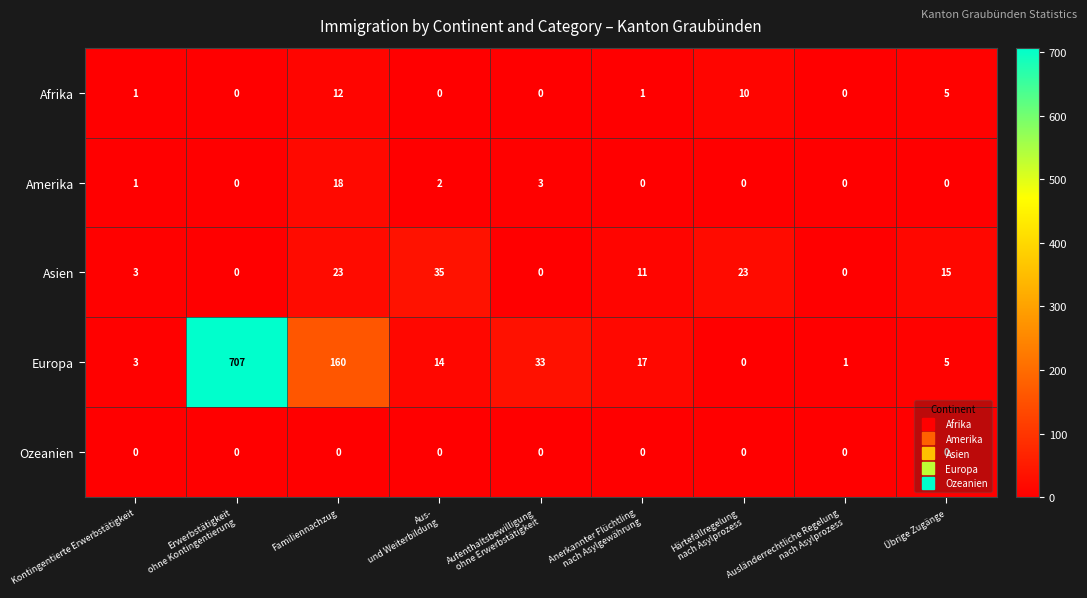

The value of Asien at Kontingentierte Erwerbstätigkeit is 5. True or false?

False